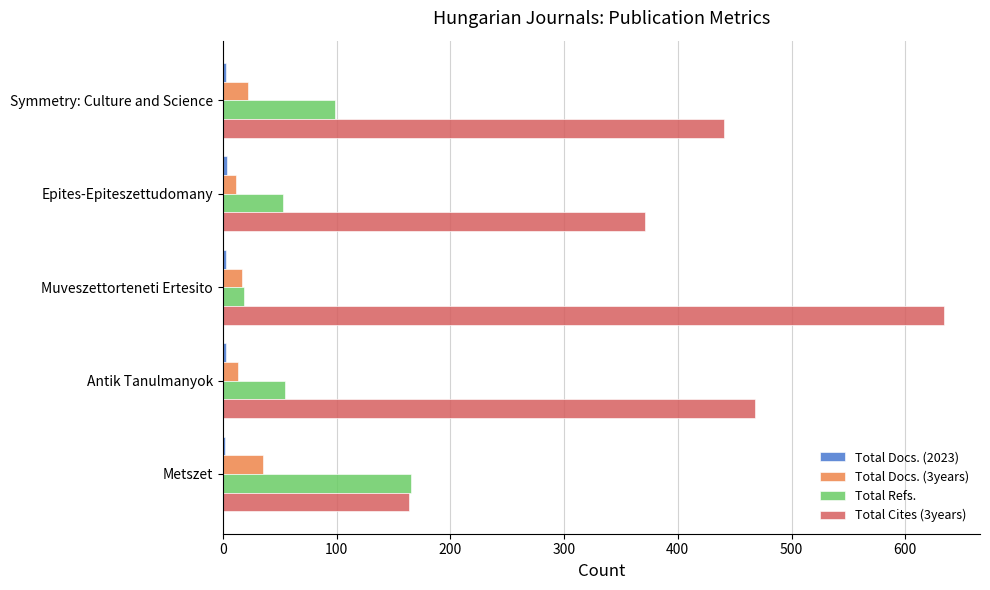

What is the maximum value for Total Refs.?

165